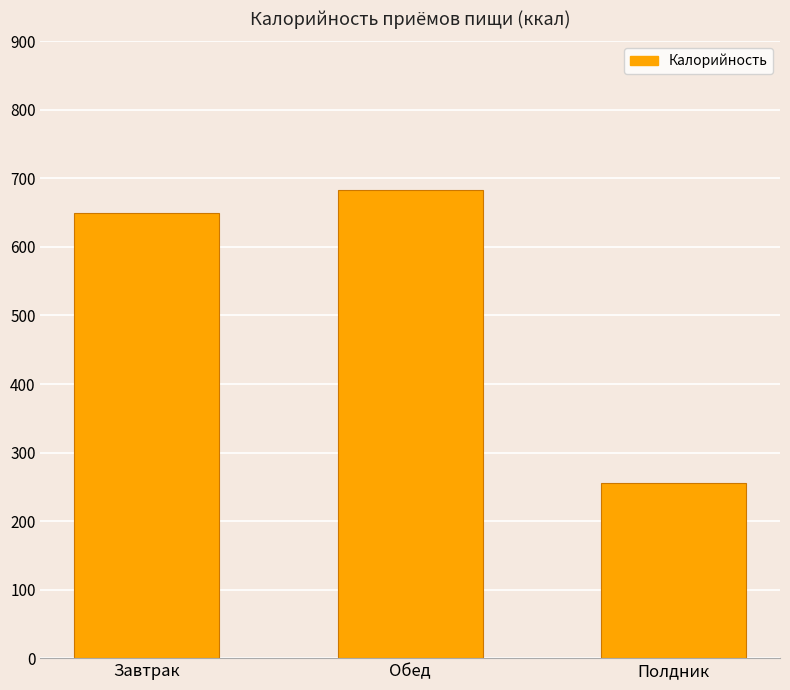

What is the greatest value displayed?

683.3